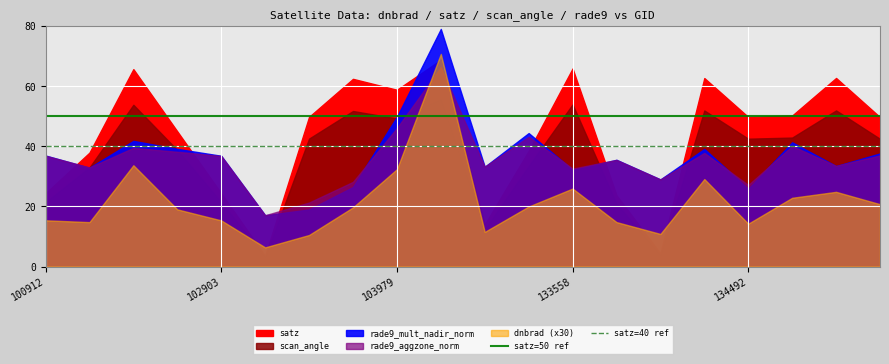

True or false: satz=40 ref and satz=50 ref cross at least once.

False